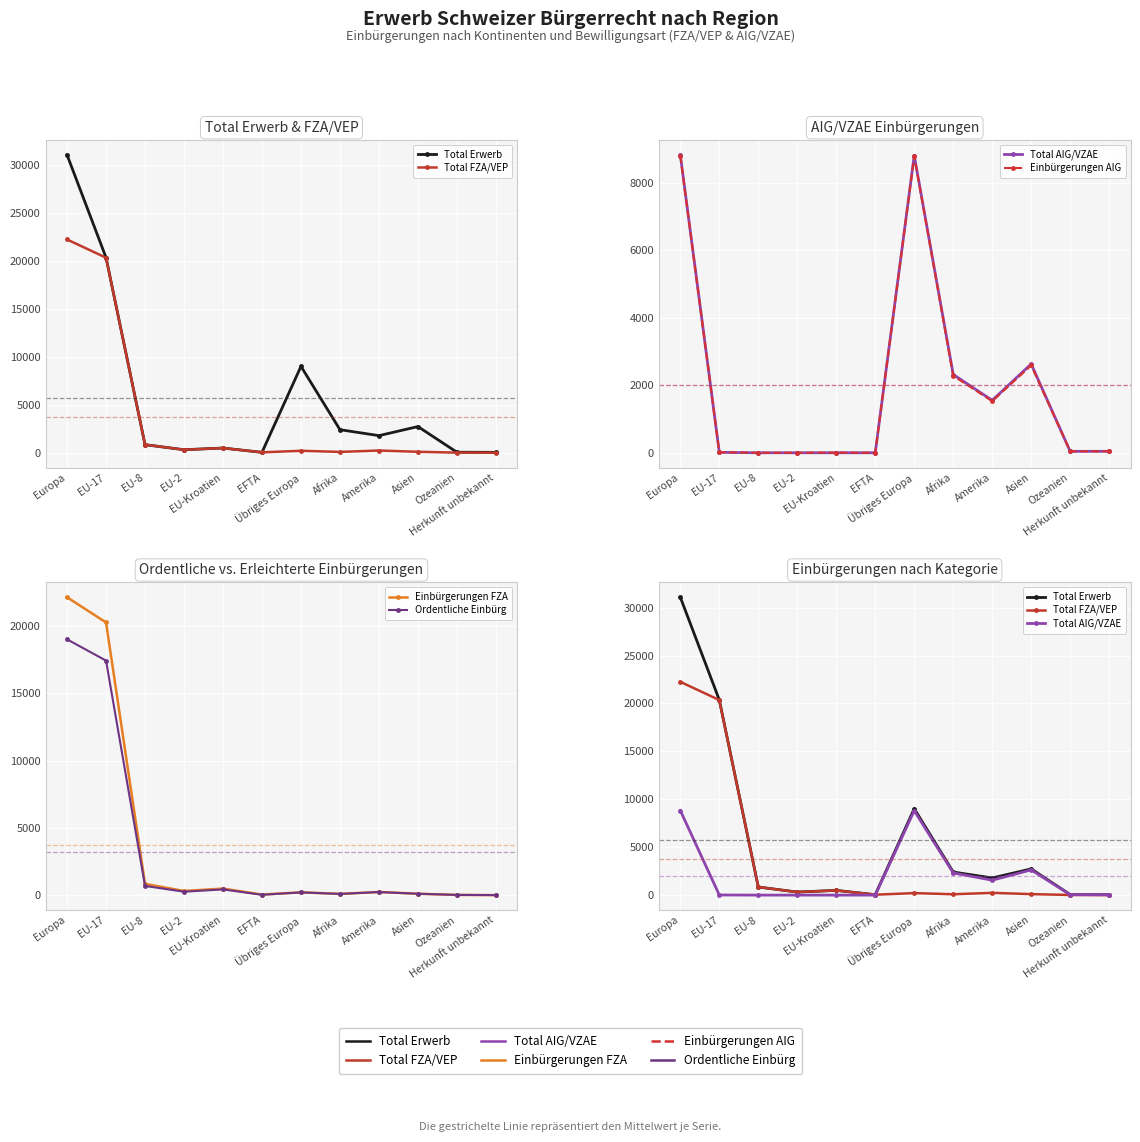

How many times do Ordentliche Einbürg and Einbürgerungen AIG cross each other?

1